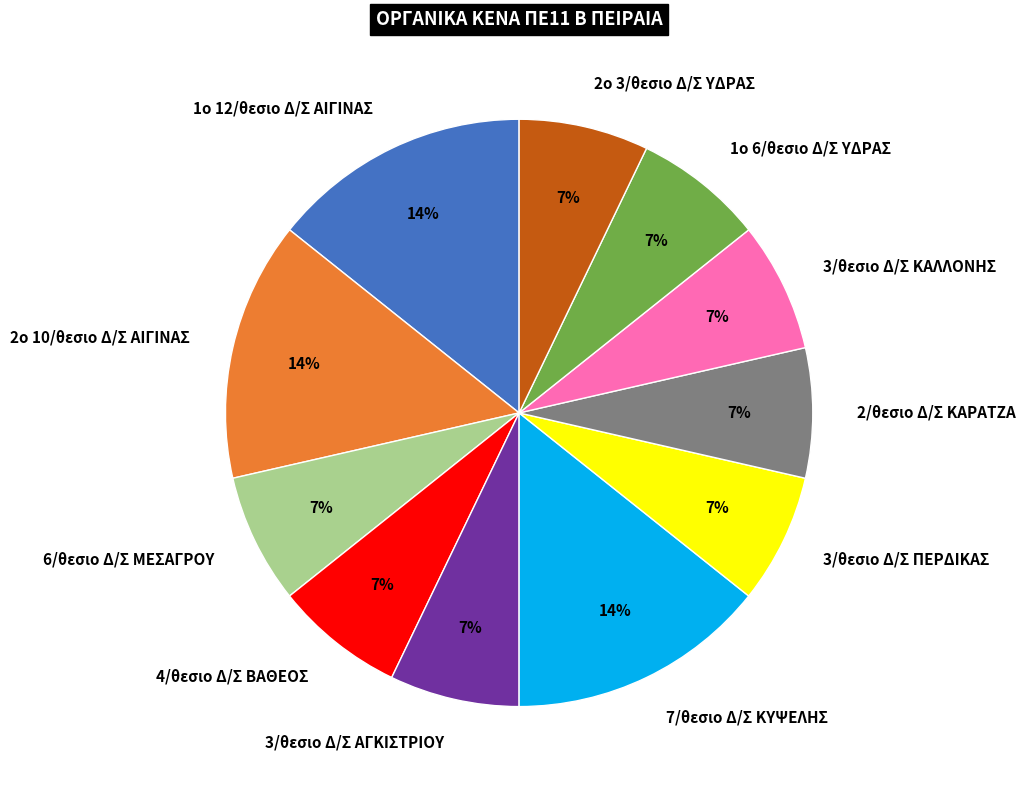

Approximately how many times larger is the value at 7/θεσιο Δ/Σ ΚΥΨΕΛΗΣ compared to 2/θεσιο Δ/Σ ΚΑΡΑΤΖΑ?

2.0